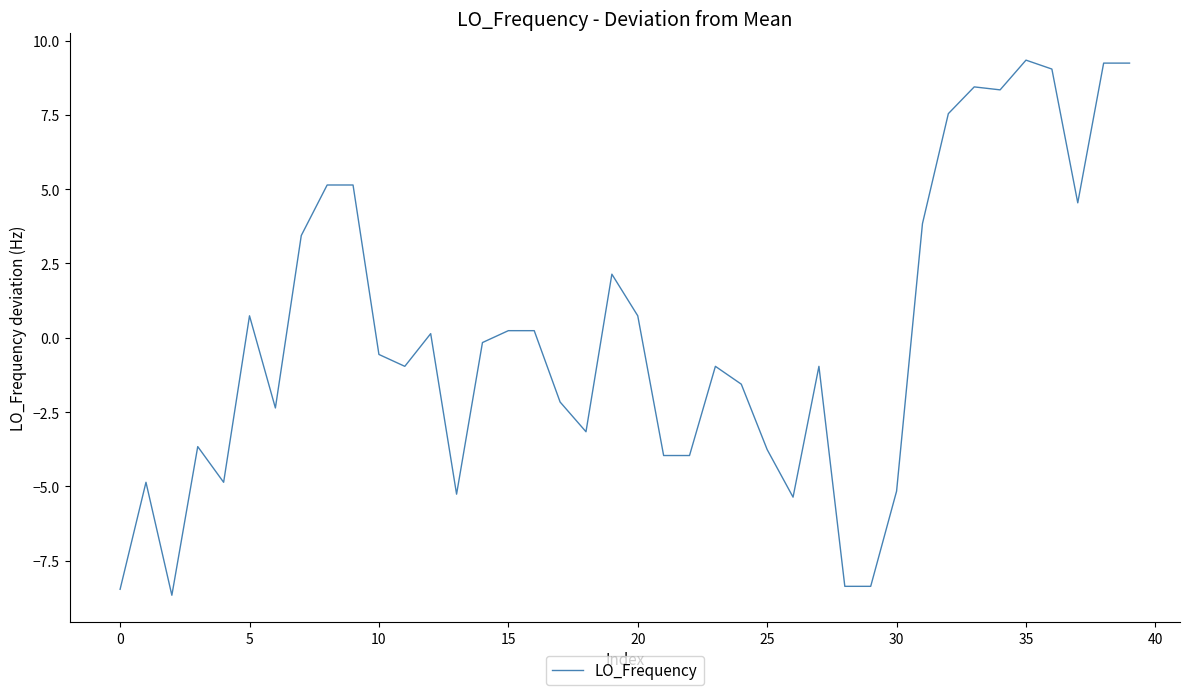

What is the difference between the maximum and minimum values?

18.0